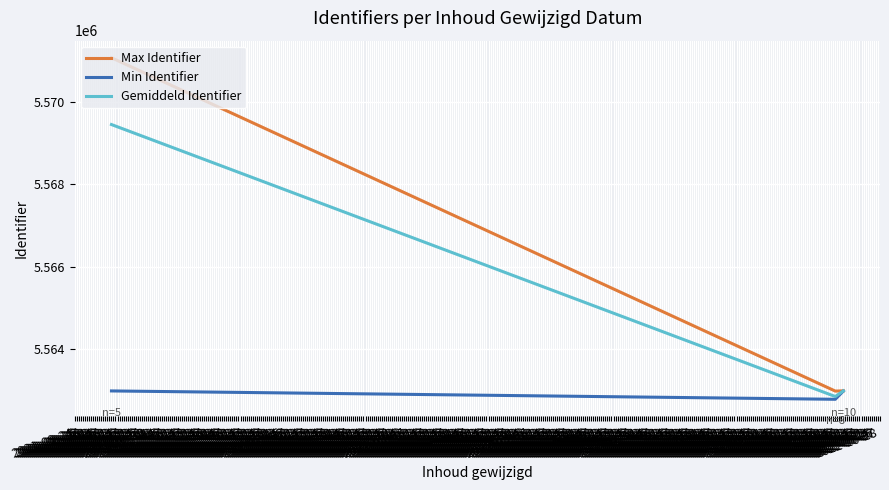

At which label is Gemiddeld Identifier closest to 5566150?

2022-10-10